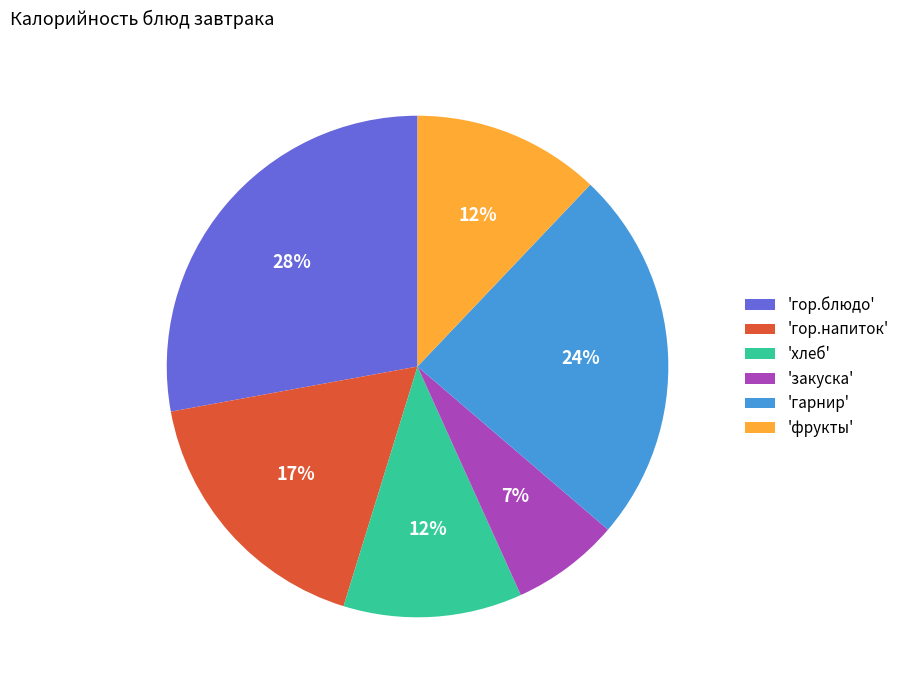

What percentage is the 'хлеб' slice, to the nearest percent?

12%